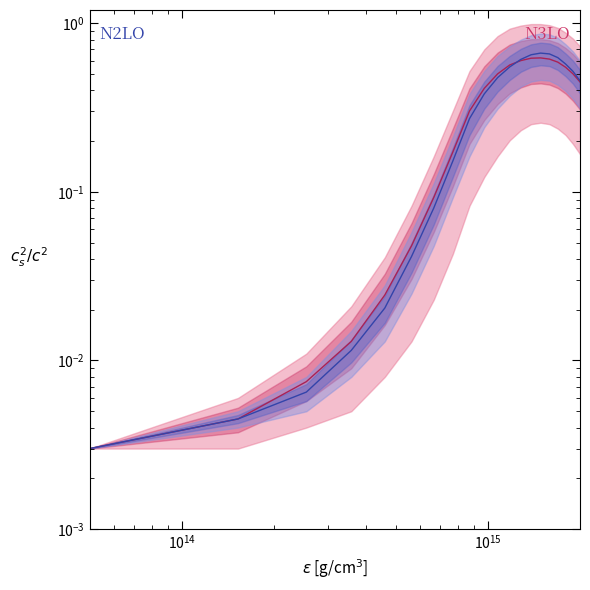

What is the difference between the maximum and minimum values in the N2LO mid series?

0.7